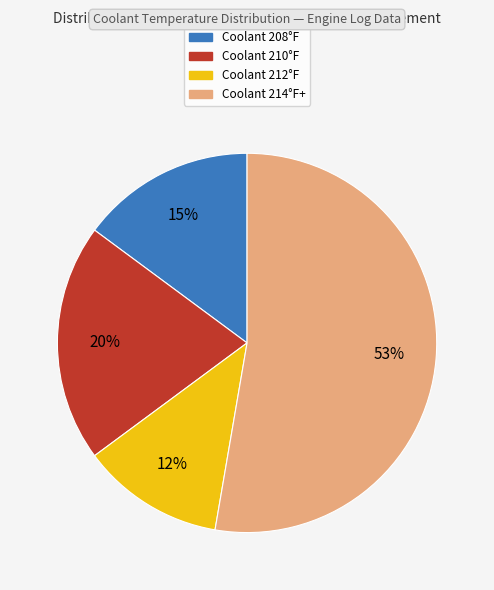

Which category has the smallest portion of the pie?

Coolant 212°F